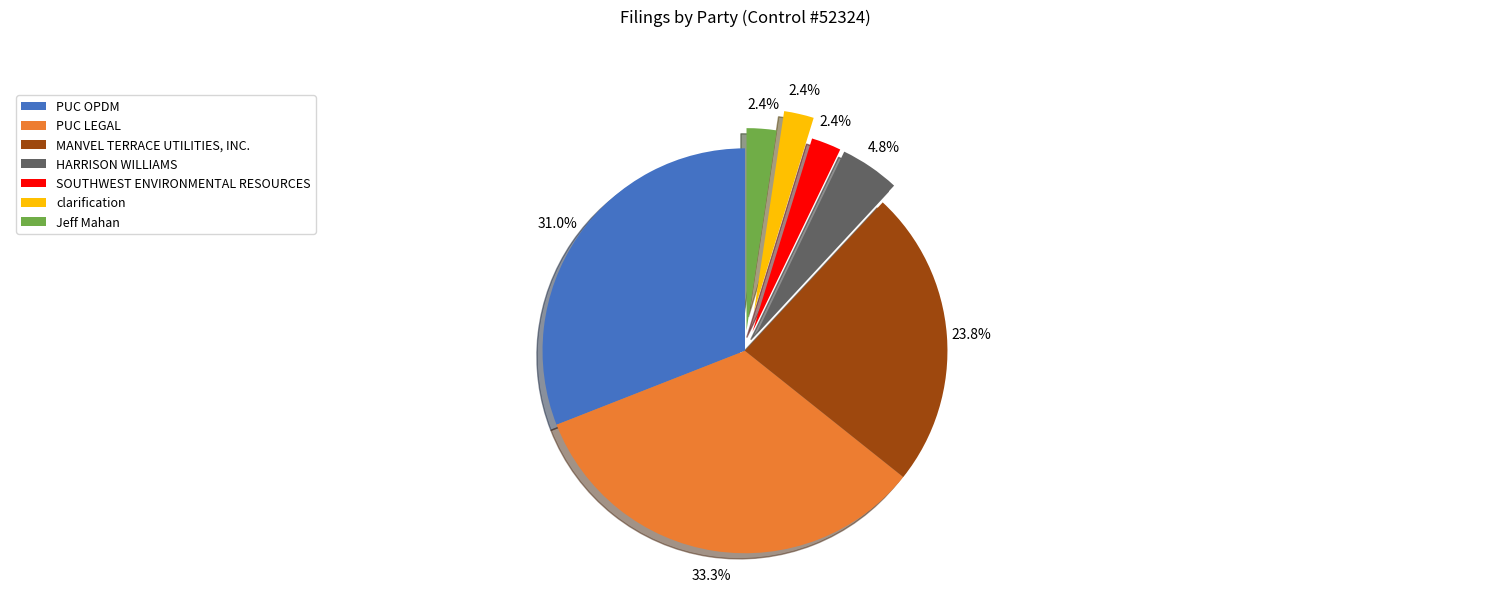

To the nearest percent, what is the difference between the largest and smallest slice percentages?

31%